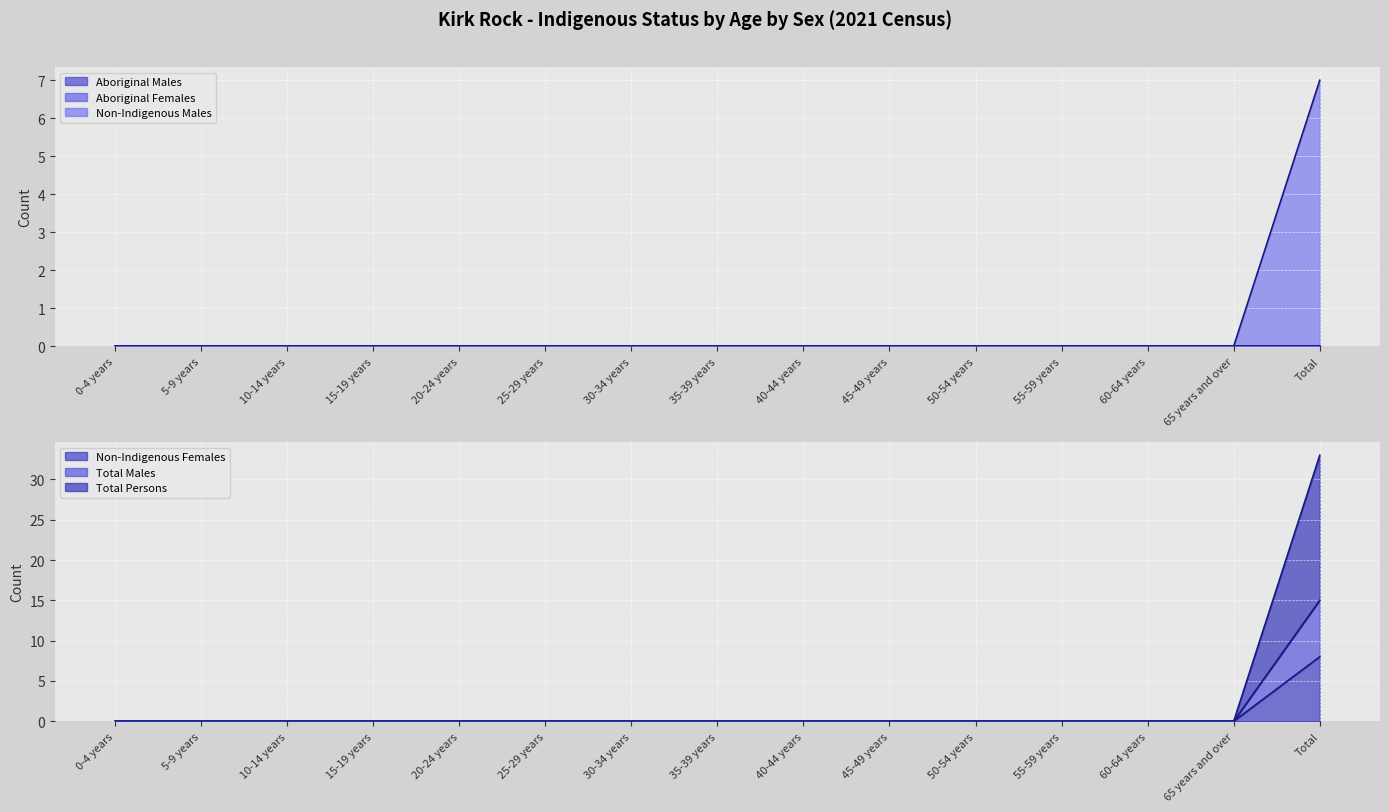

How many lines are shown in the chart?

4